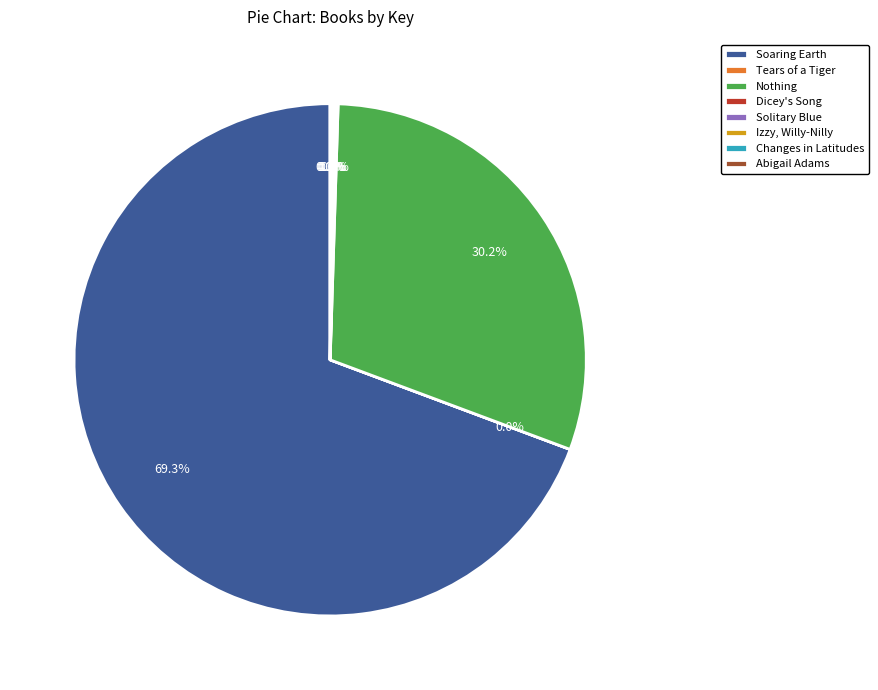

To the nearest percent, what is the difference between the largest and smallest slice percentages?

69%